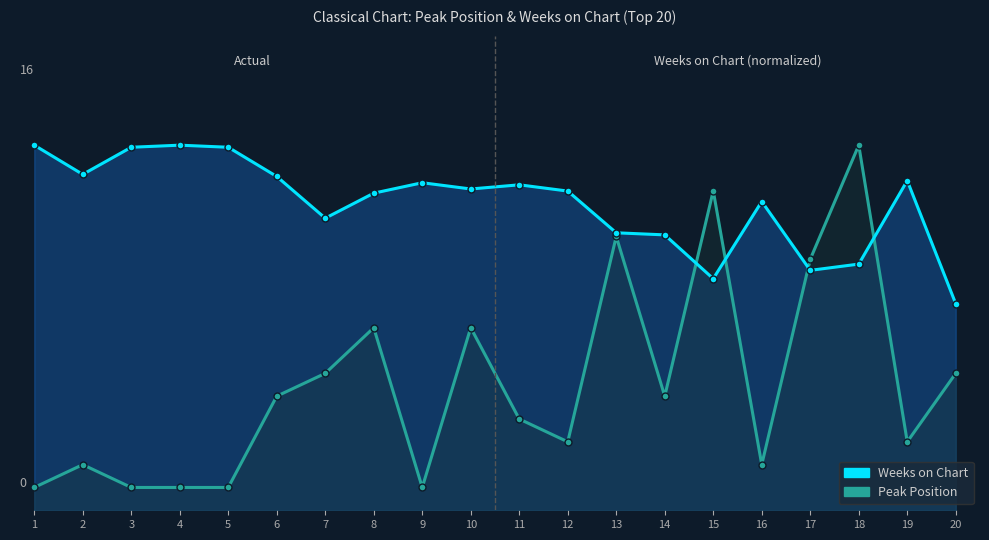

Does the chart display data point markers on the line(s)?

Yes